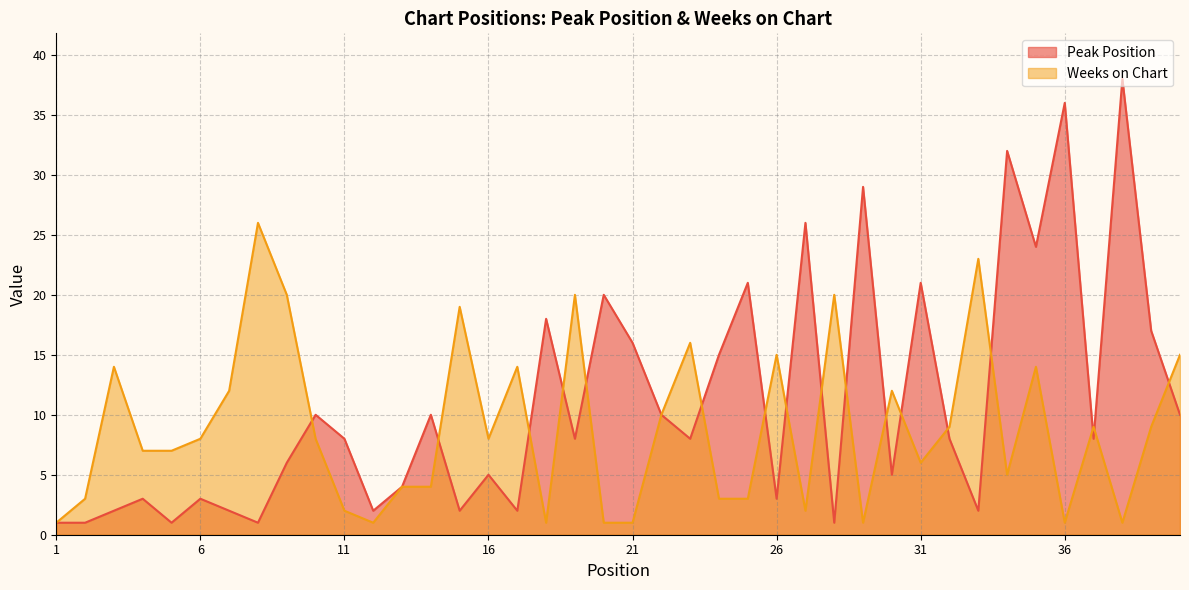

Which series changed the most between 8 and 16?

Weeks on Chart